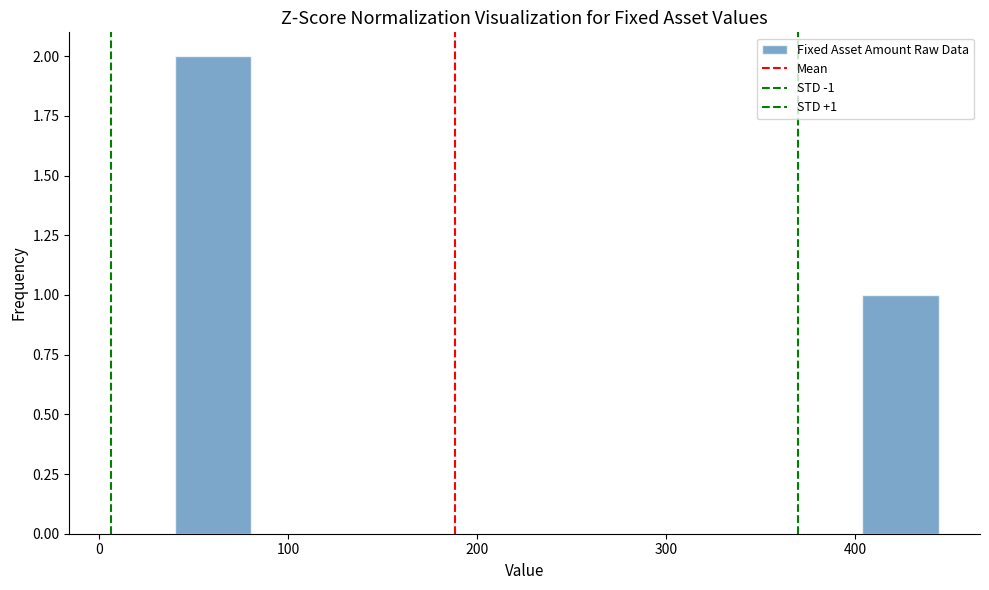

Over which range of the x-axis is the bar tallest?

40 to 80